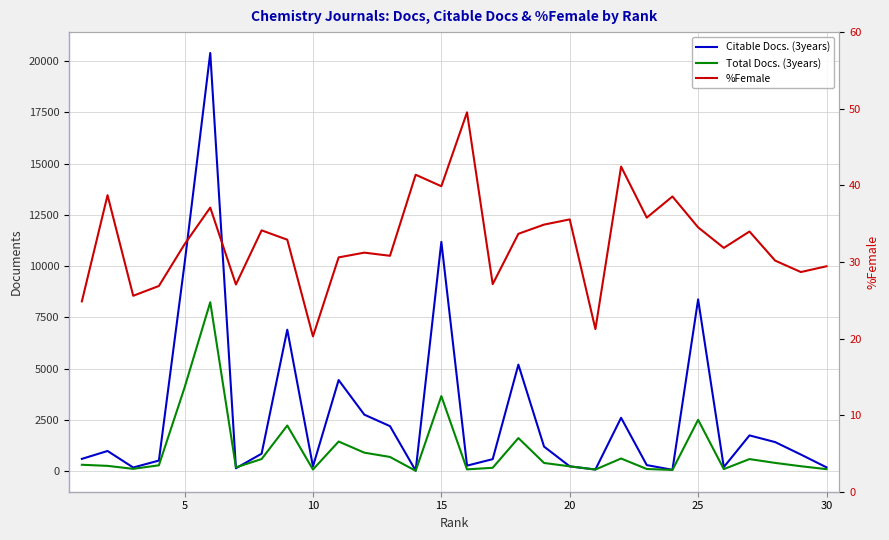

How many interior local peaks does the Citable Docs. (3years) series have?

9